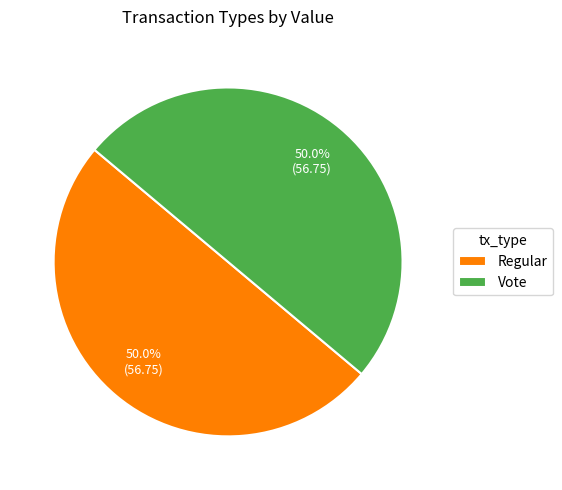

Combined, do Vote and Regular account for over 50%?

Yes